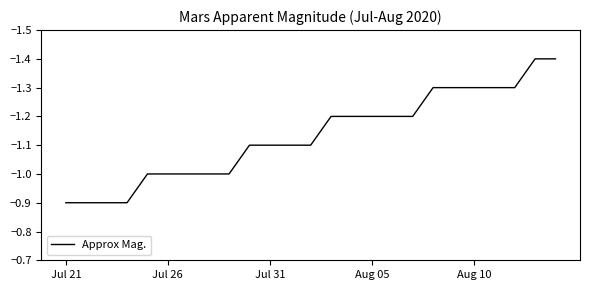

What is the difference between the maximum and minimum values?

0.5